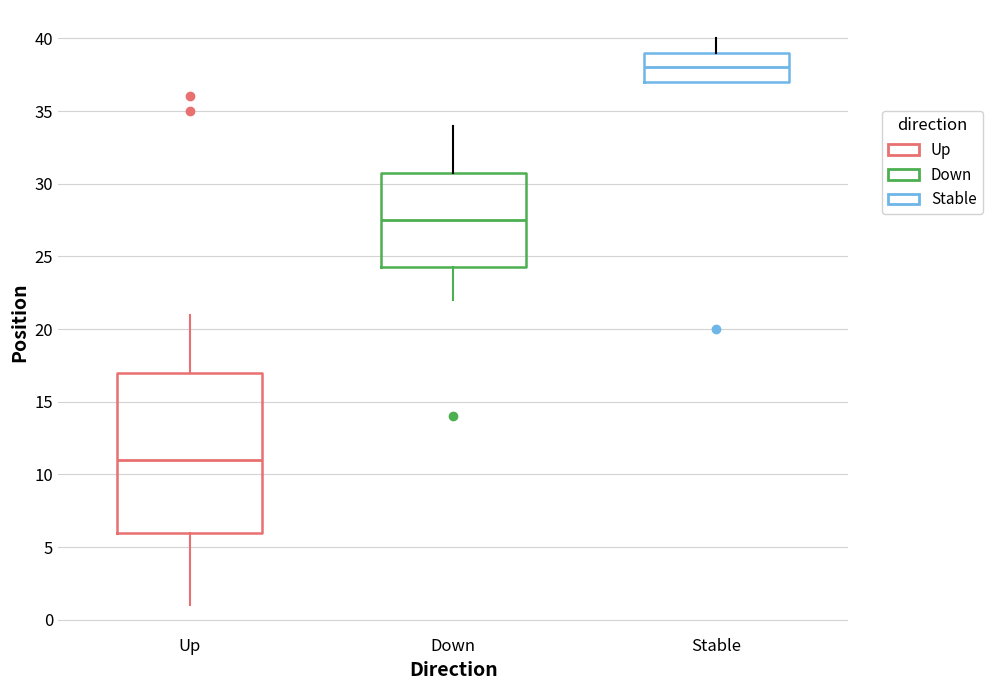

Where does the lower whisker of the box for Up end on the y-axis? The values are not printed on the chart, so give them approximately, as read against the axis.

1.0